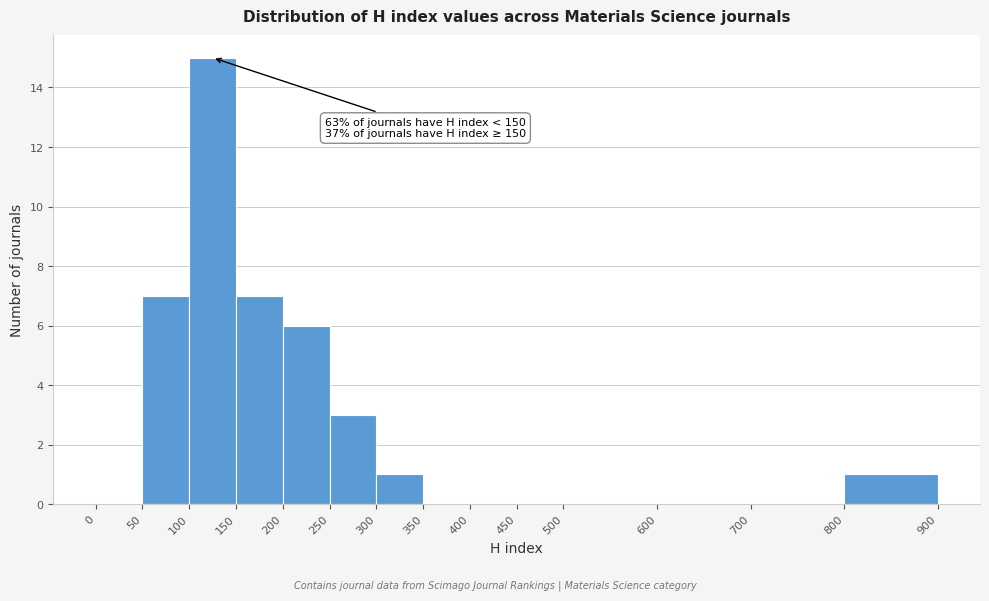

Which range on the x-axis has the tallest bar?

100 to 150